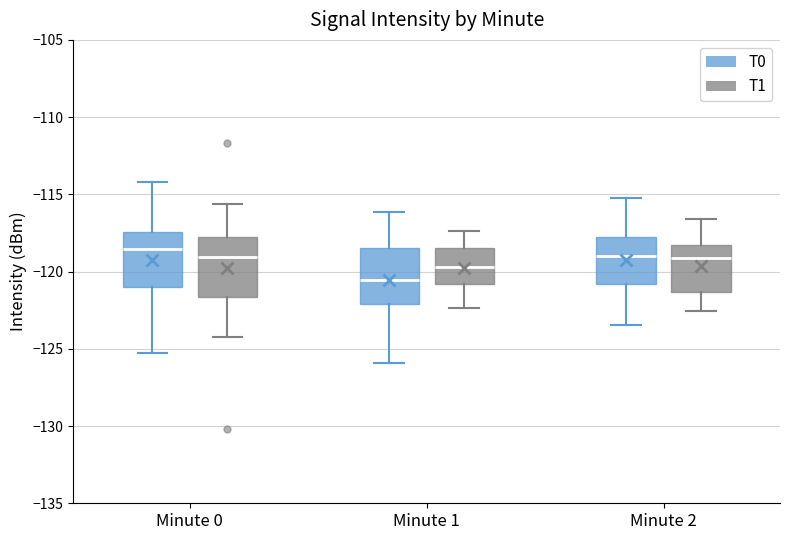

Which box's median line is the lowest?

Minute 1 (T0)